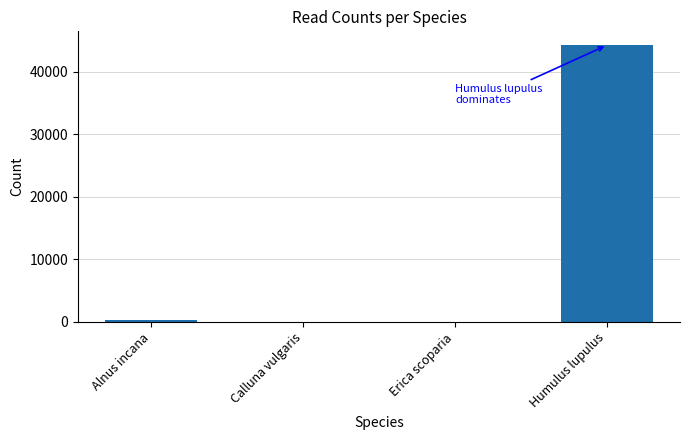

True or false: the data shows 77850 at Humulus lupulus.

False